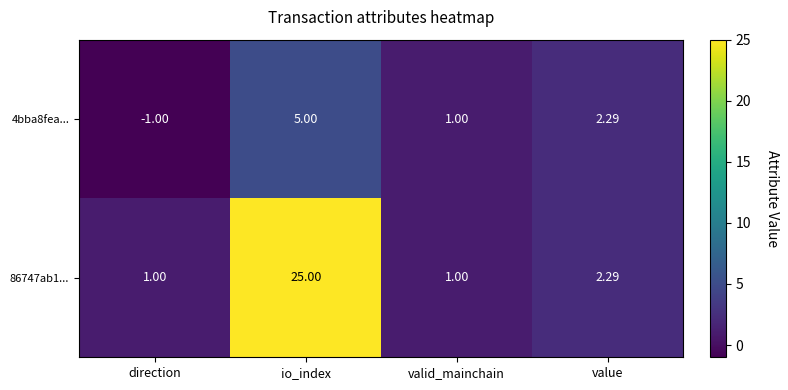

Rank the series at io_index from highest to lowest value.

86747ab1..., 4bba8fea...